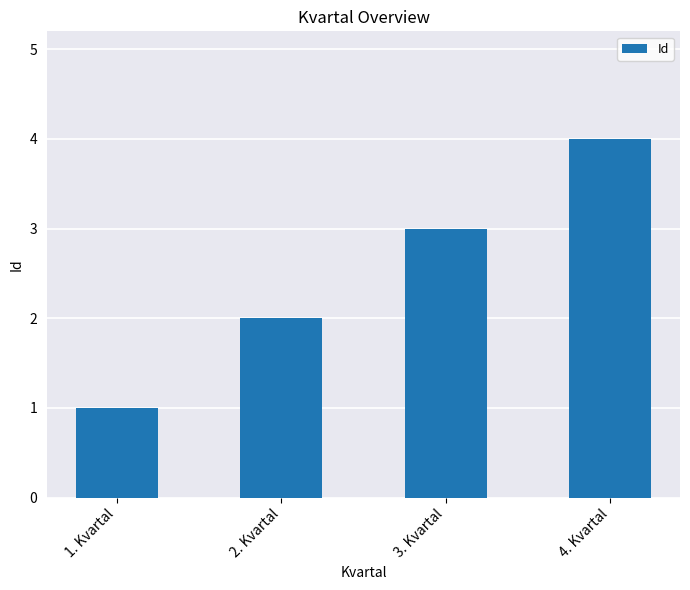

Count the number of categories in the chart.

4